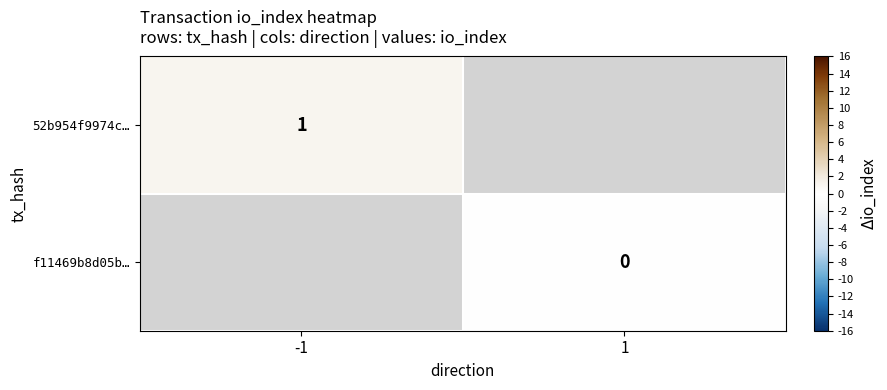

The 52b954f9974c… series shows 2 at -1. True or false?

False